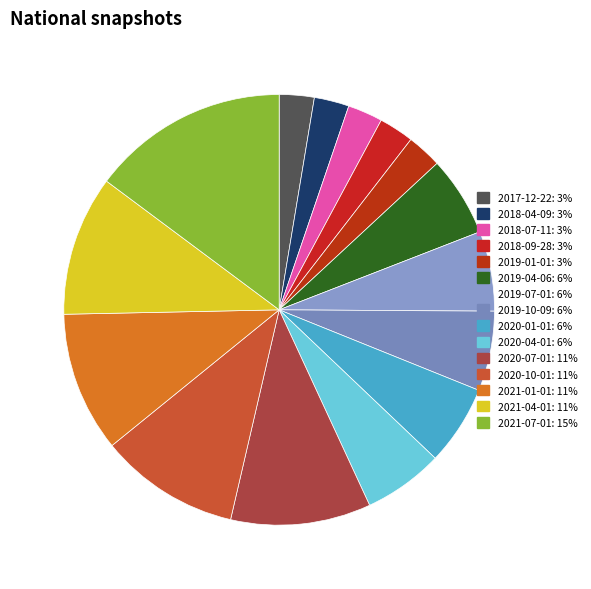

To the nearest percent, what percentage of the pie is 2020-07-01?

11%